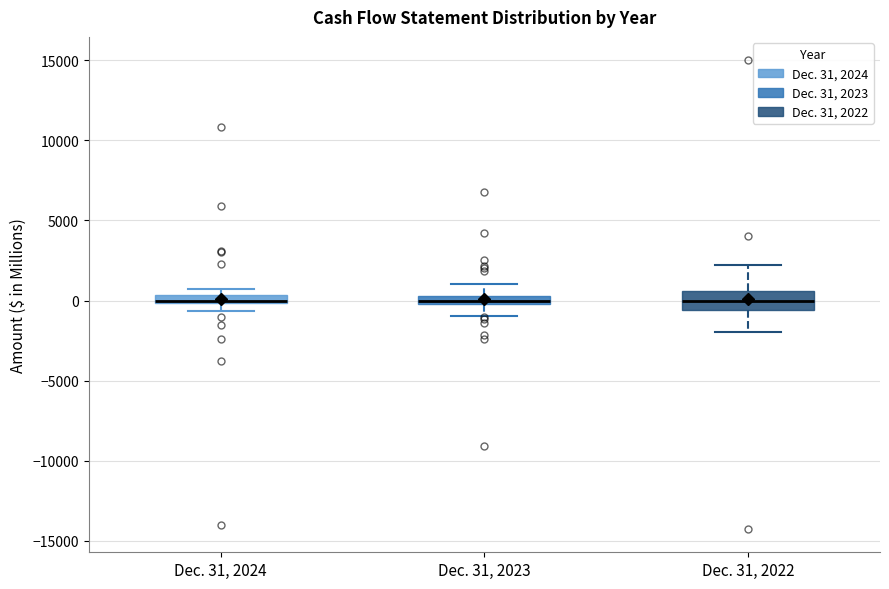

Where does the lower whisker of the box for Dec. 31, 2024 end on the y-axis? The values are not printed on the chart, so give them approximately, as read against the axis.

-500